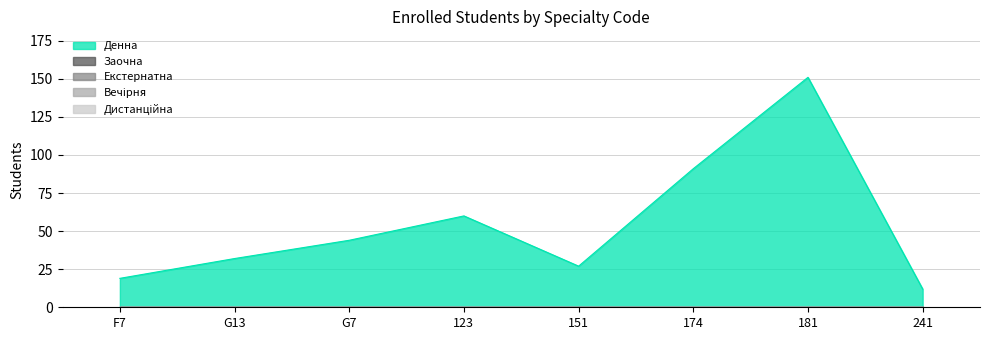

Which series has the largest total across all categories?

Денна